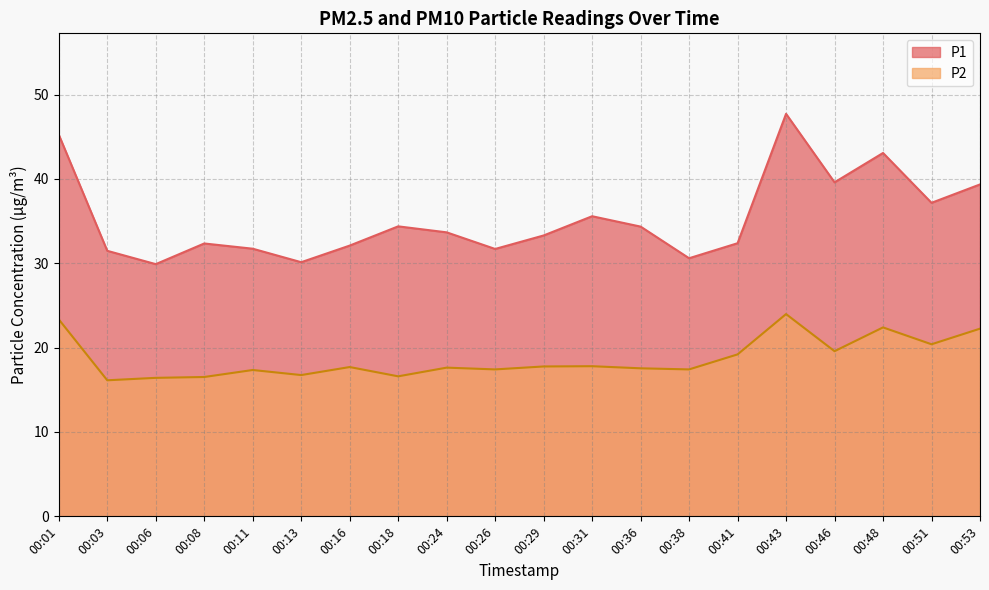

What is the approximate value of P1 at 00:29?

33.3